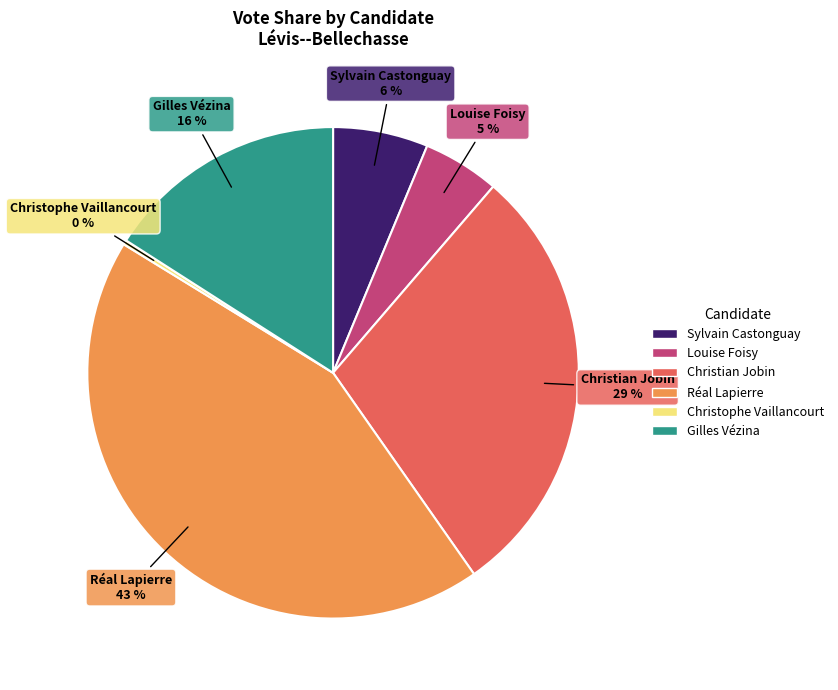

Do Gilles Vézina and Christophe Vaillancourt together represent more than half of the pie?

No